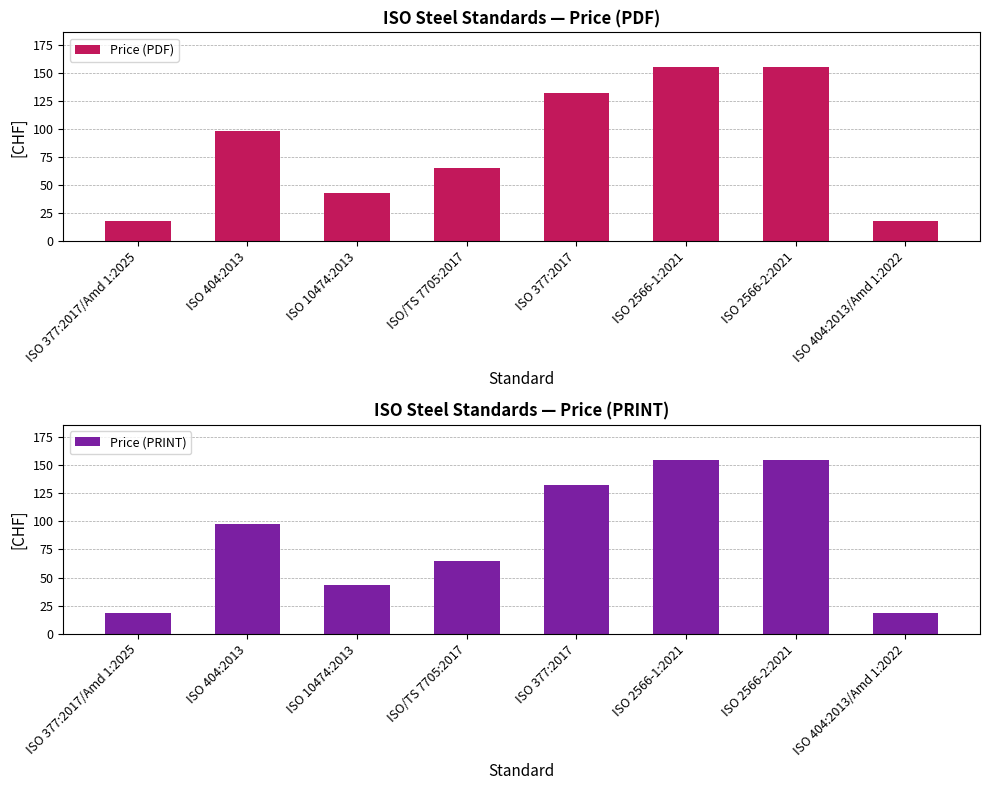

Which series changed the most between ISO 404:2013 and ISO 10474:2013?

Price (PDF)